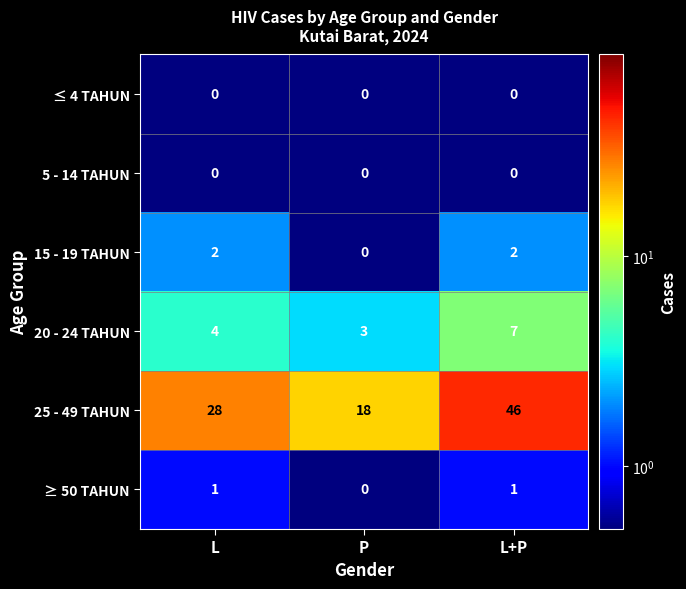

Which series has the largest total across all categories?

25 - 49 TAHUN